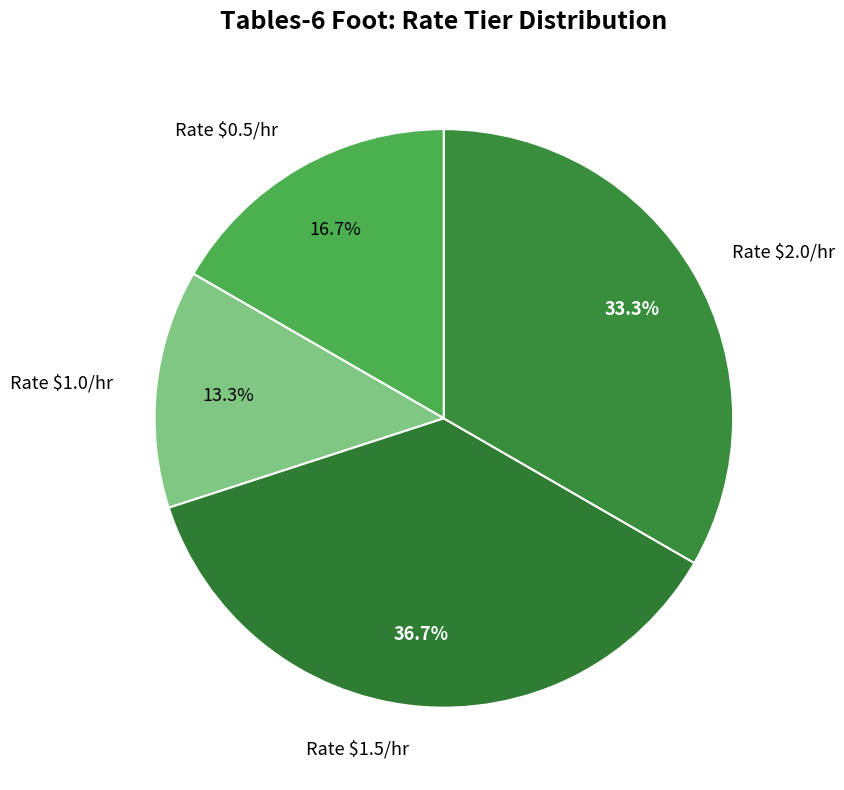

Count the number of slices in the pie.

4